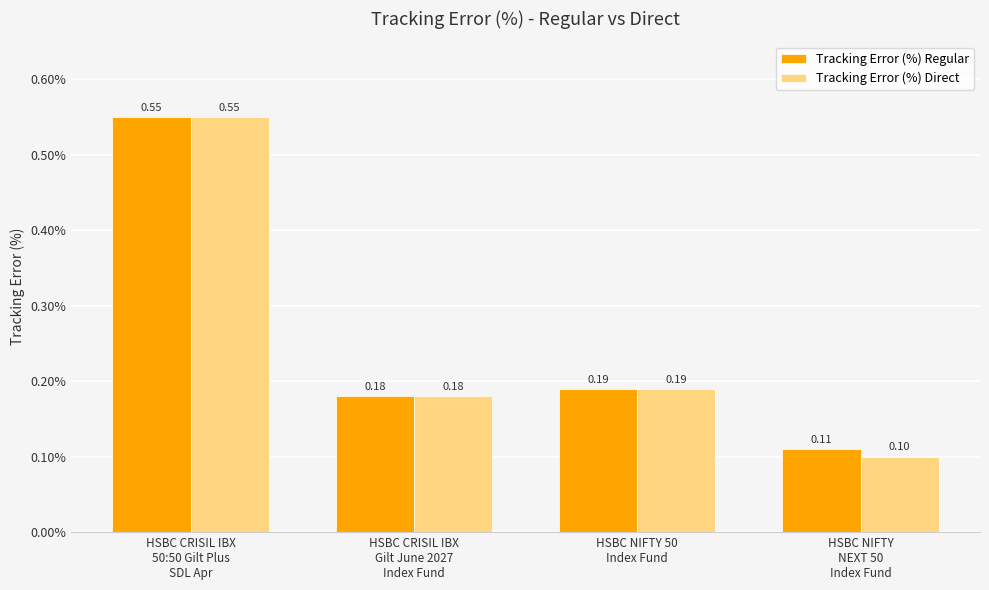

Which series has the widest spread of values?

Tracking Error (%) Direct